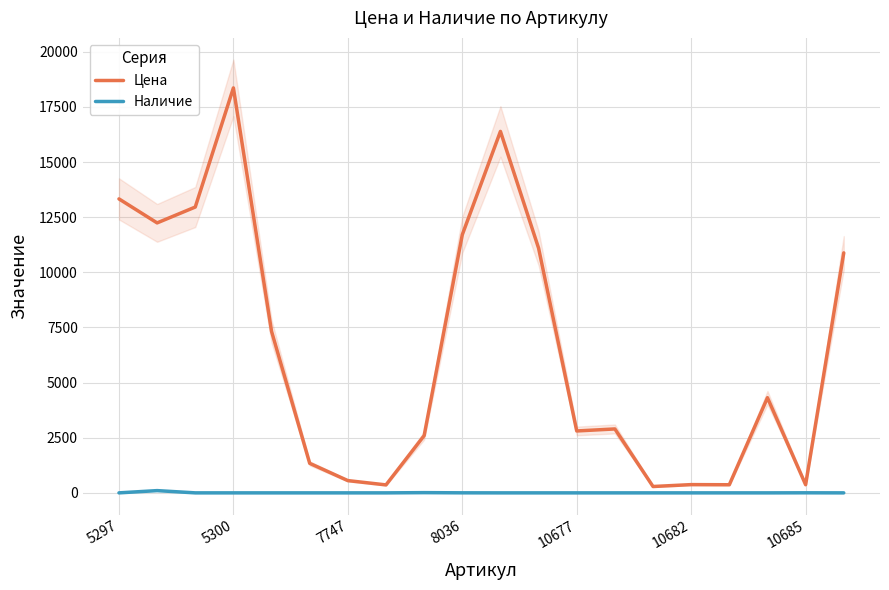

The value of Наличие at 13 is 36. True or false?

False